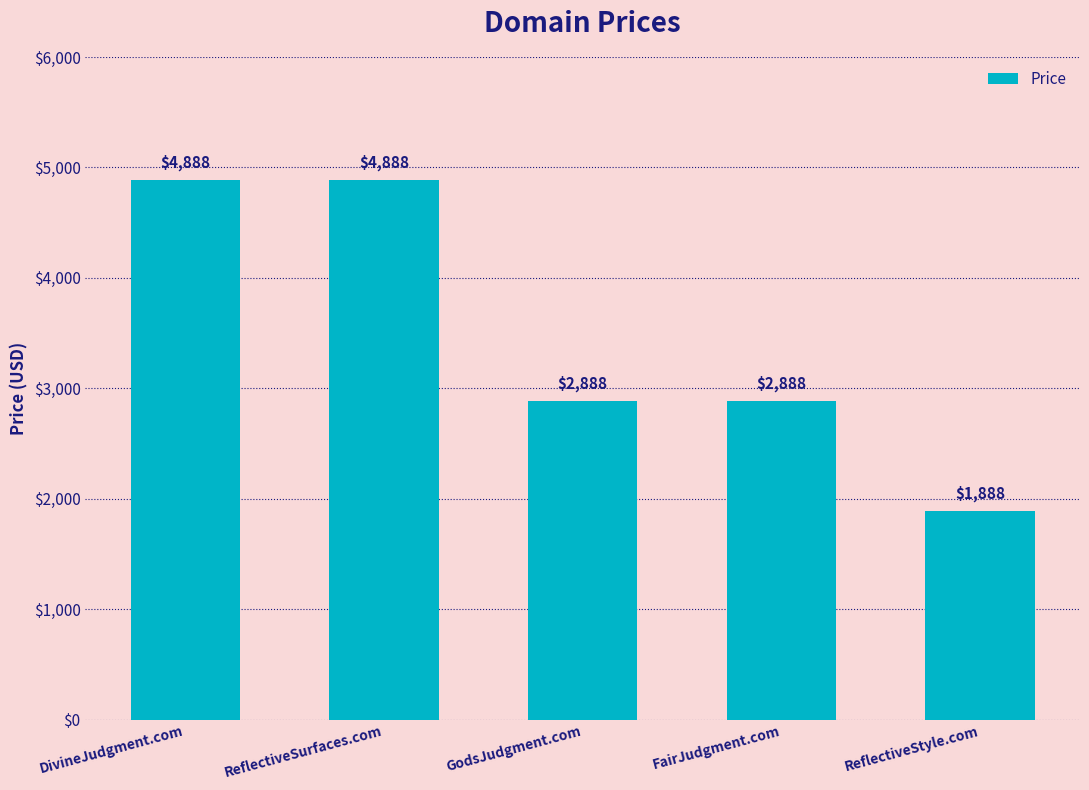

What is the maximum value shown in the chart?

4888